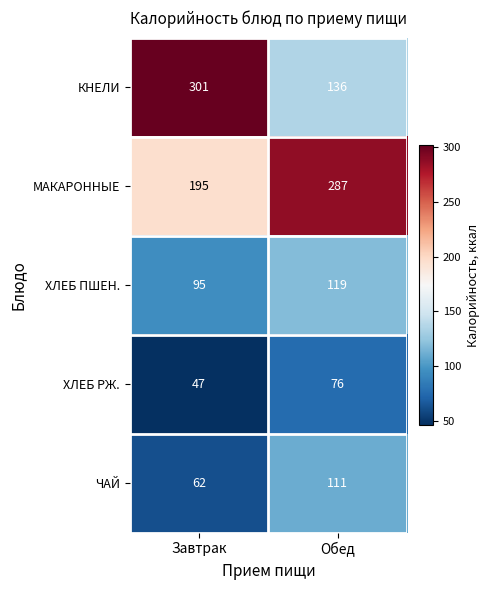

What is the approximate value of ХЛЕБ РЖ. at Завтрак?

47